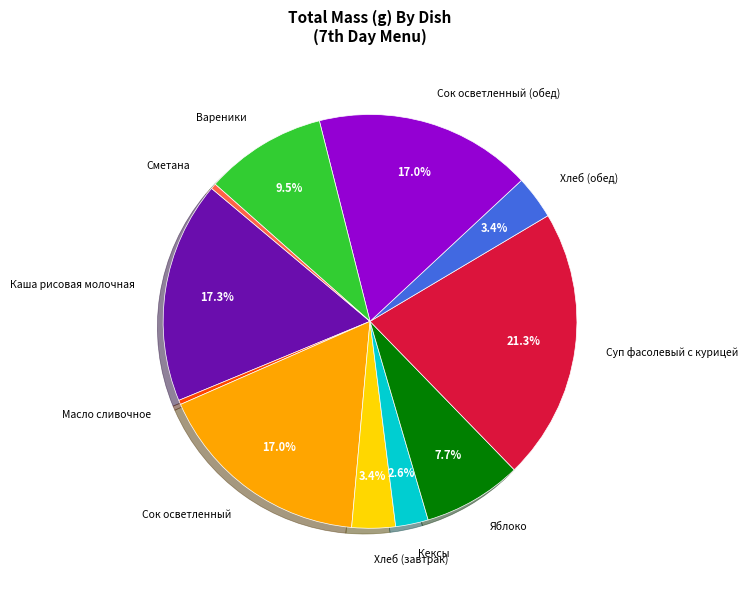

Is it true that Сок осветленный (обед) is 17% of the pie?

True